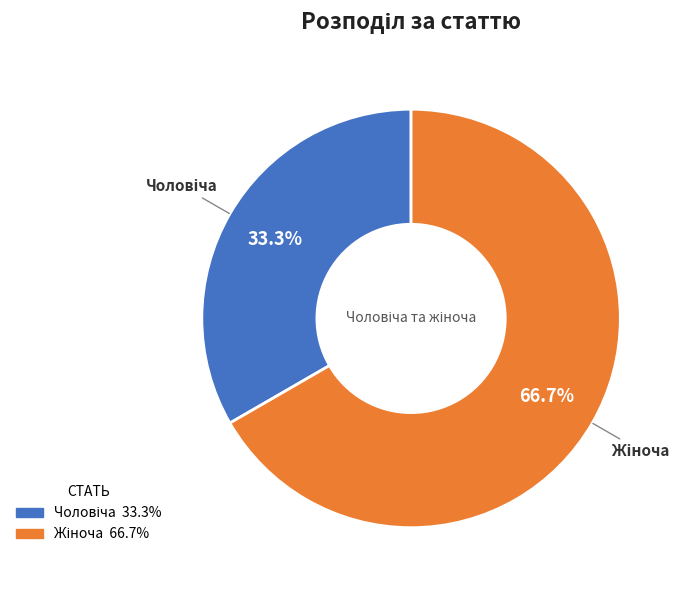

Is there any slice that represents more than half of the pie?

Yes